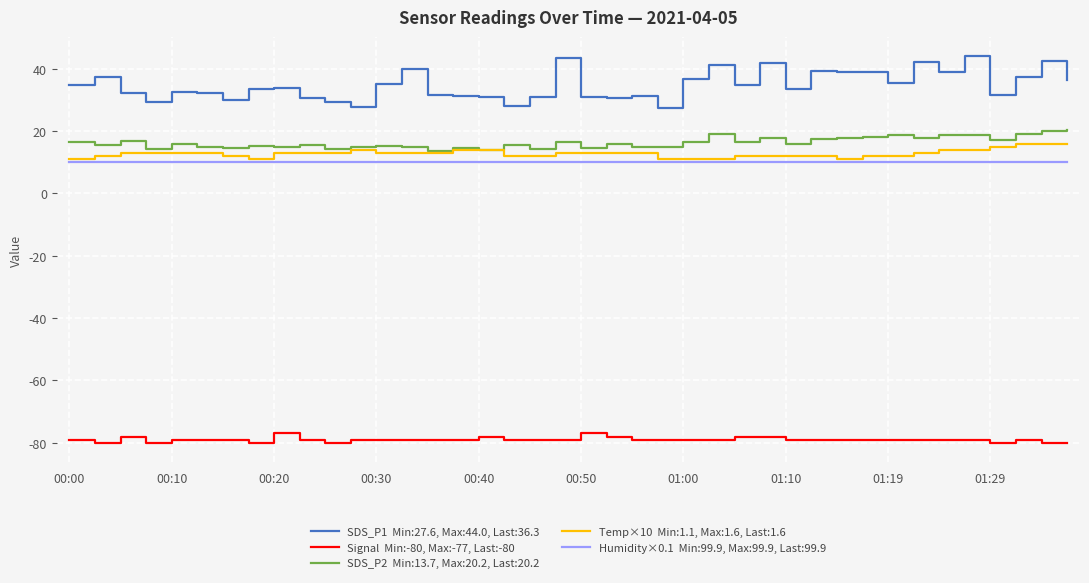

Is this an area chart (filled region under the line)?

No